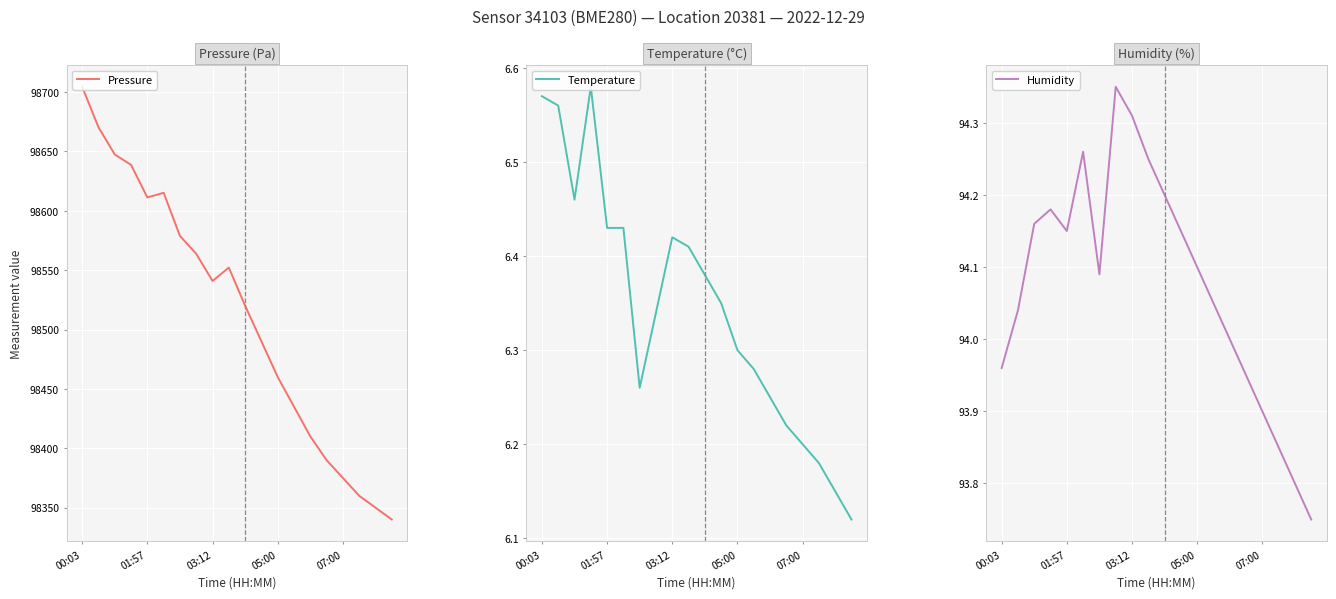

Does the chart display data point markers on the line(s)?

No